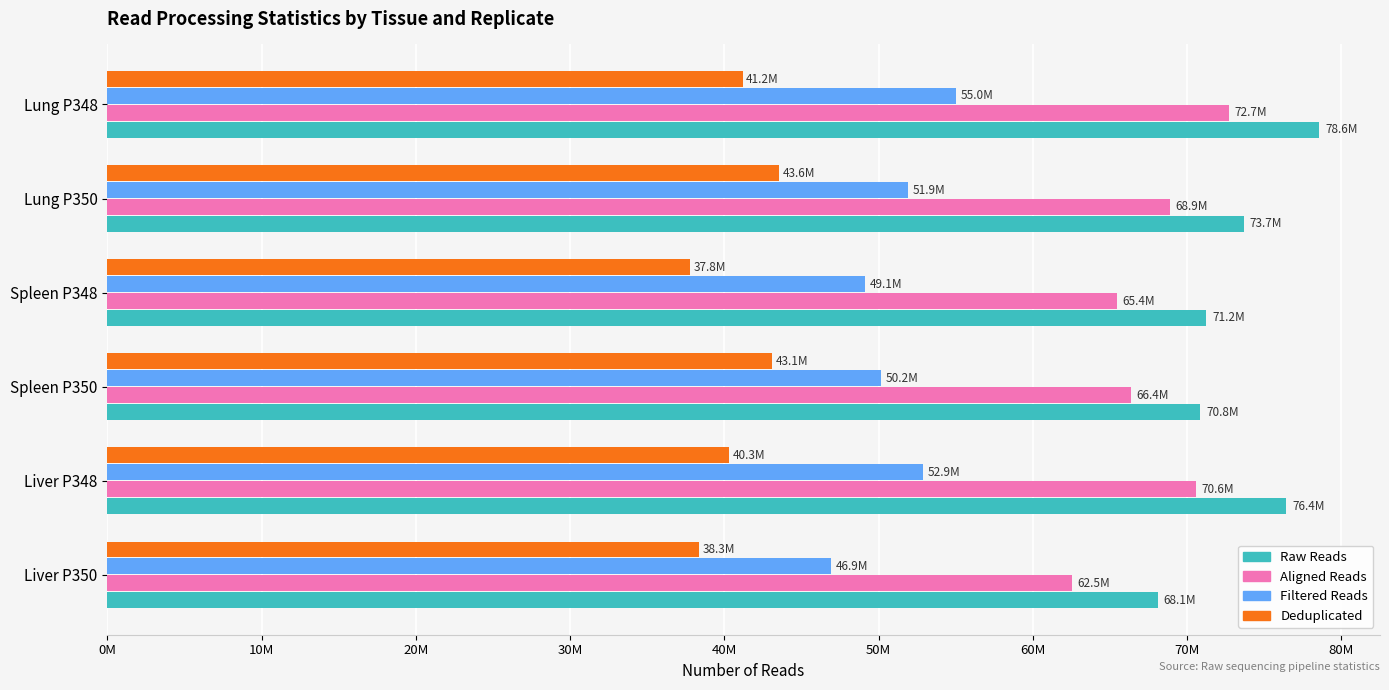

What is the difference between the maximum and second lowest values in the Aligned Reads series?

7278758